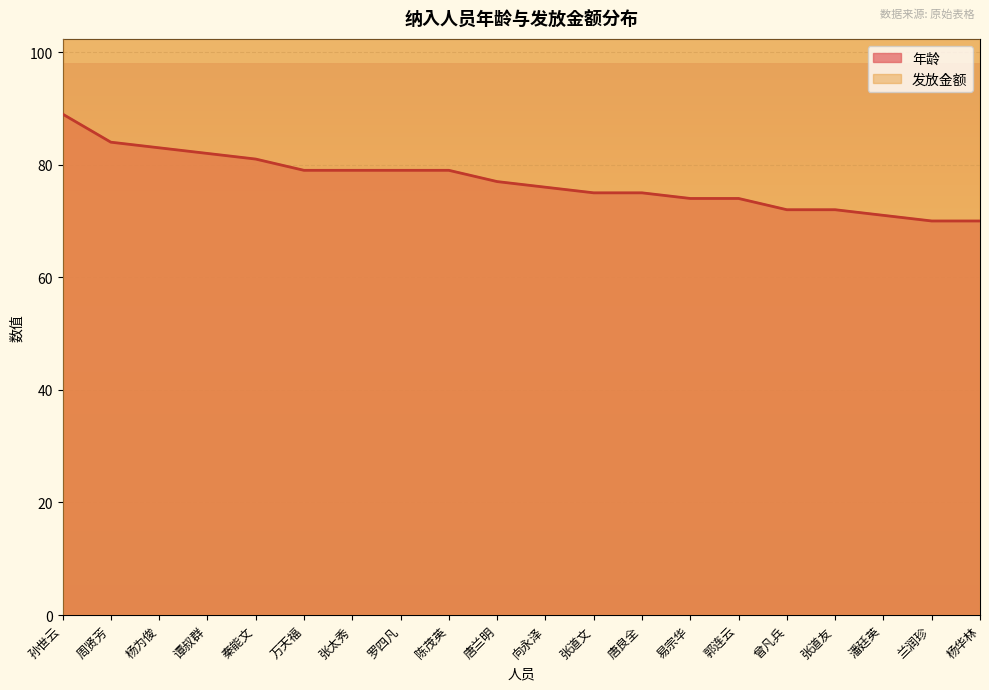

What is the minimum value shown in the chart?

70